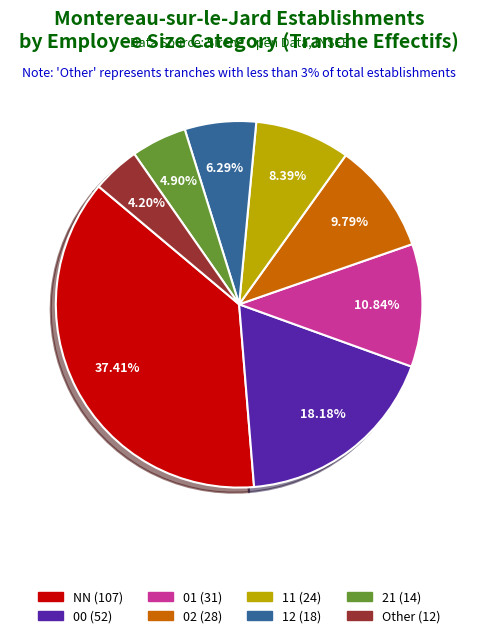

To the nearest percent, what portion does 12 represent?

6%